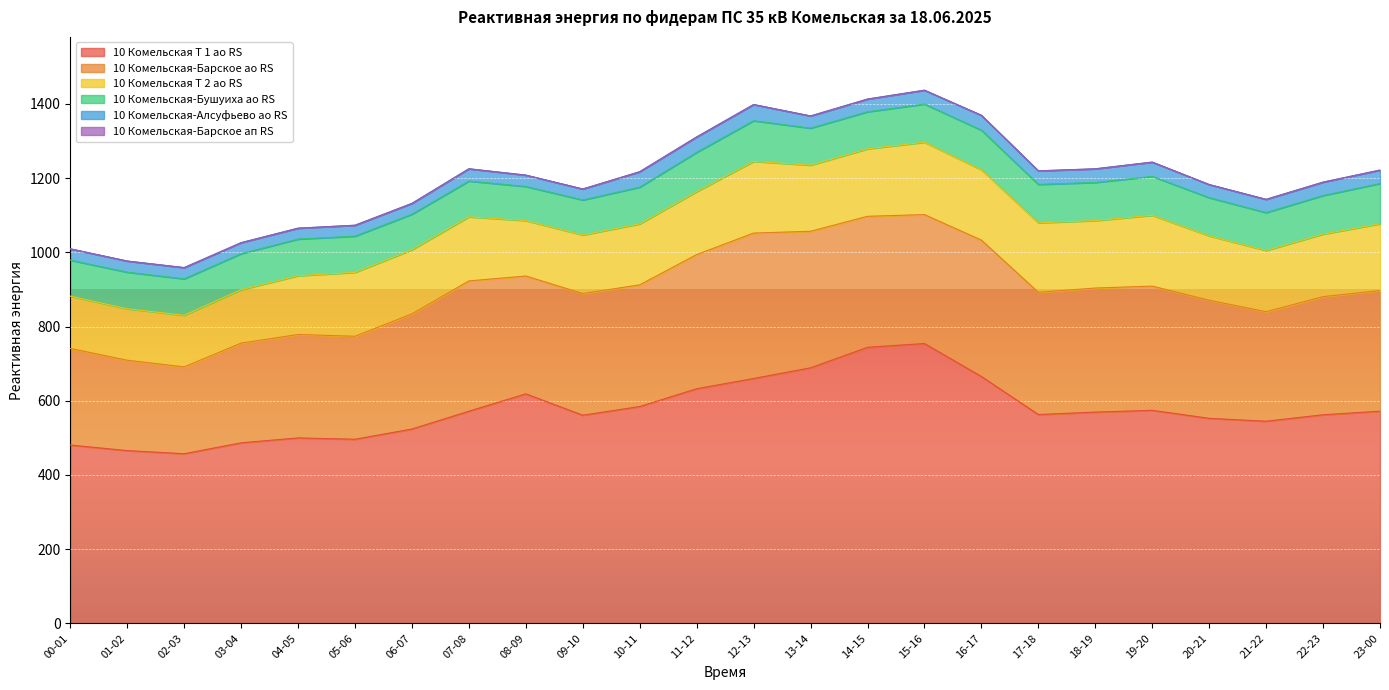

At which category is the sum across all series the highest?

15-16